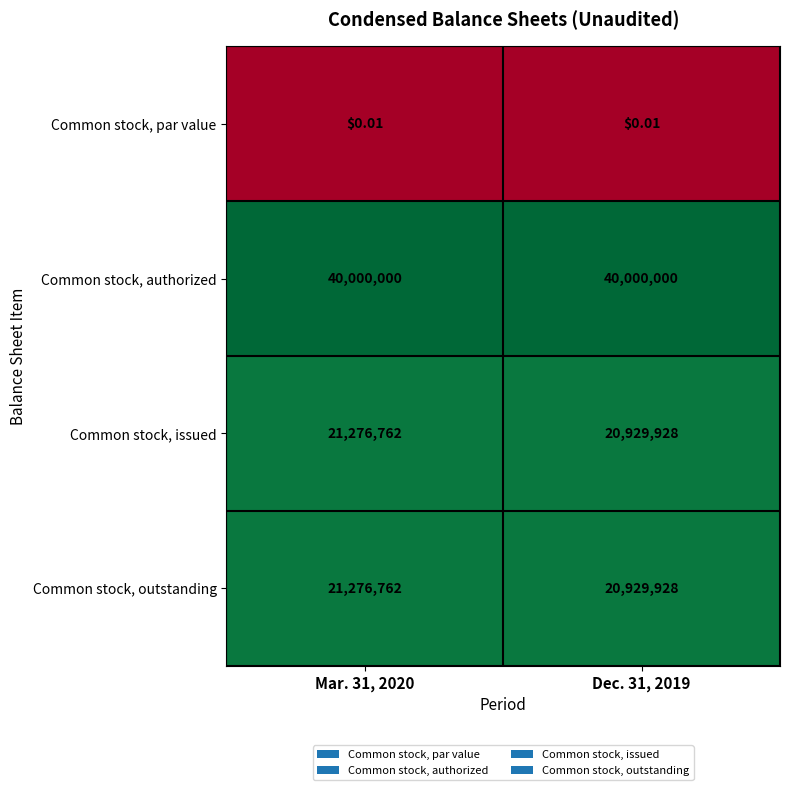

Is the value of Common stock, authorized at Dec. 31, 2019 greater than the value of Common stock, par value at Dec. 31, 2019?

Yes